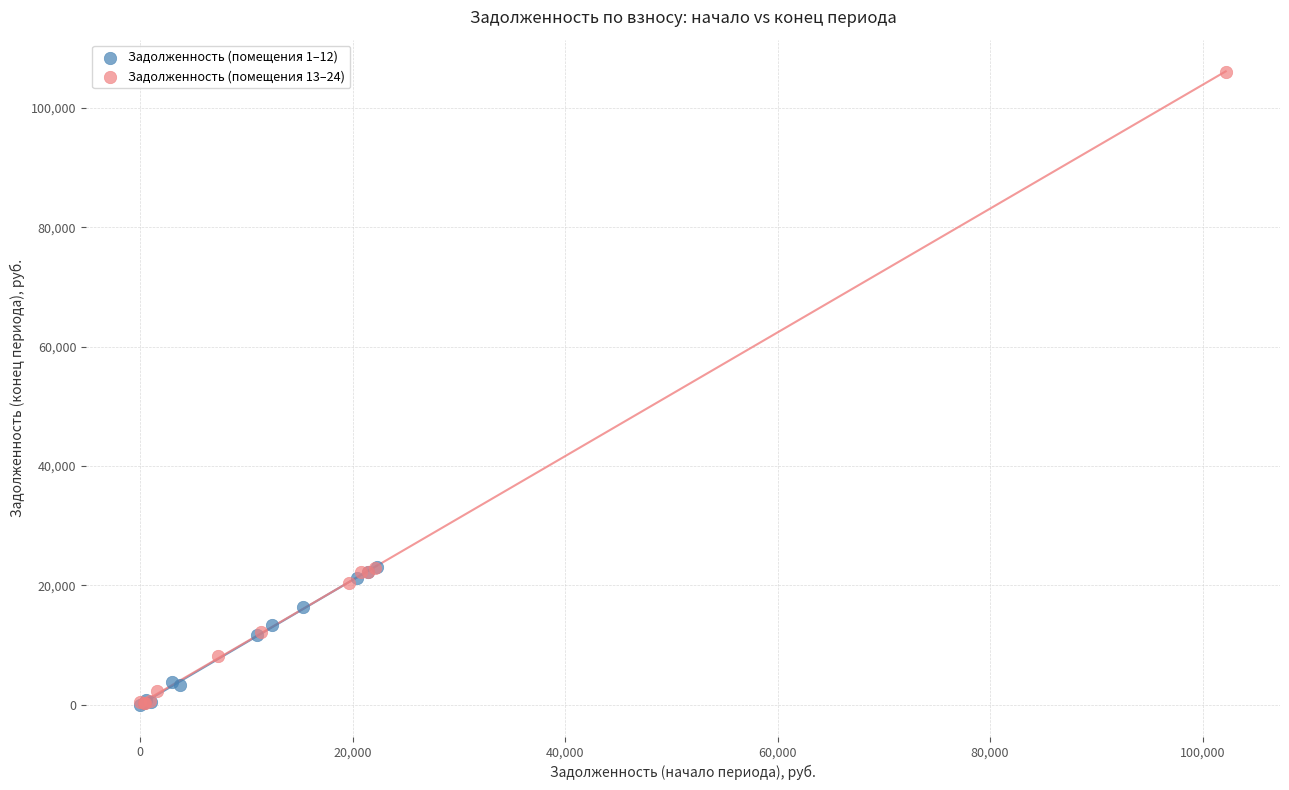

Which series reaches the maximum Y coordinate?

Задолженность (помещения 13–24)